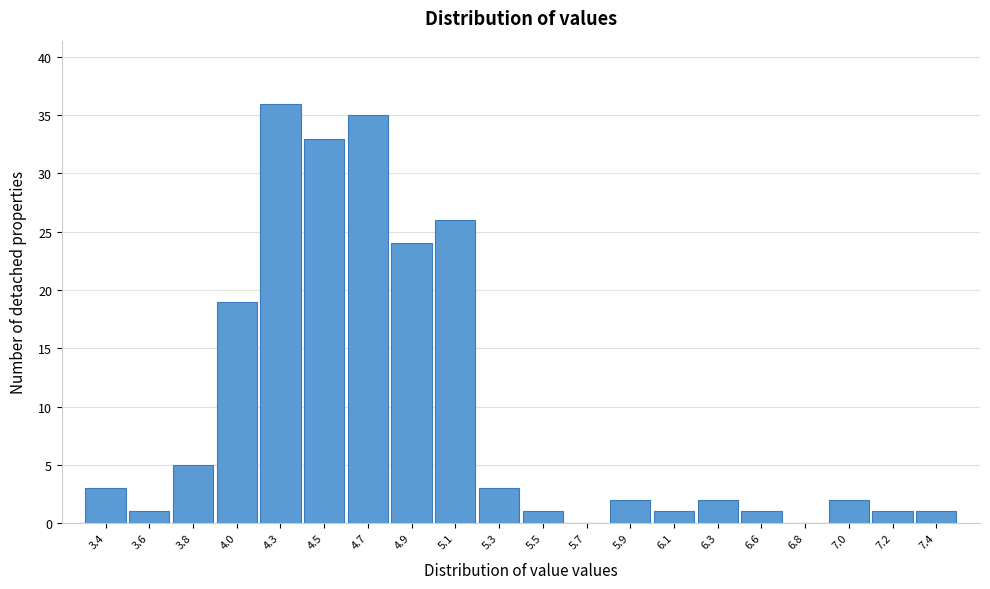

Reading left to right, extract all data points from this chart.

3.4=3	3.6=1	3.8=5	4.0=19	4.3=36	4.5=33	4.7=35	4.9=24	5.1=26	5.3=3	5.5=1	5.7=0	5.9=2	6.1=1	6.3=2	6.6=1	6.8=0	7.0=2	7.2=1	7.4=1